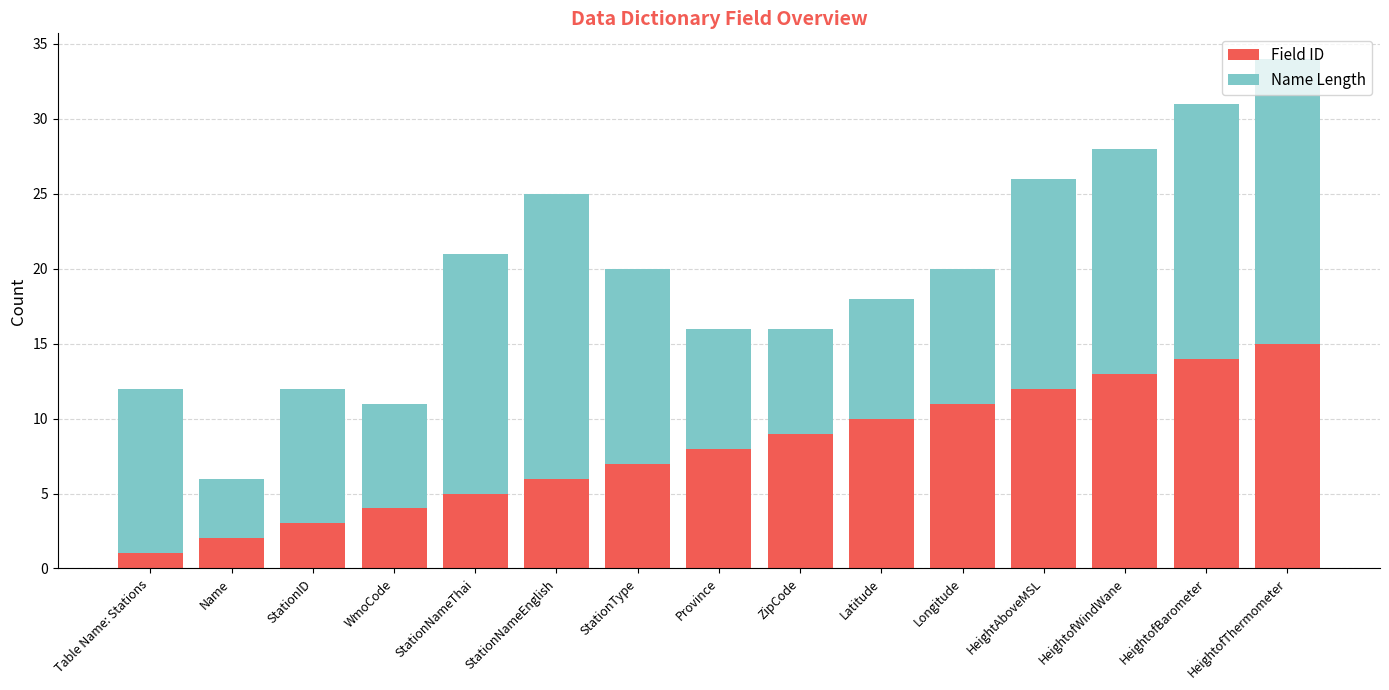

What is the total value across all series at StationNameEnglish?

25